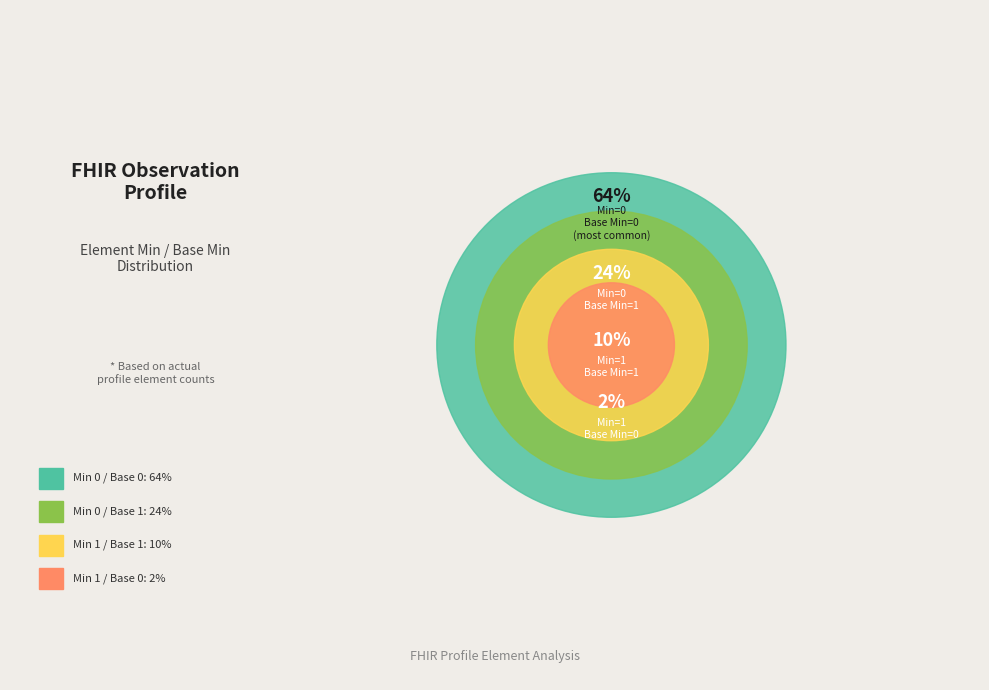

Do 0 and 1 together represent more than half of the pie?

No